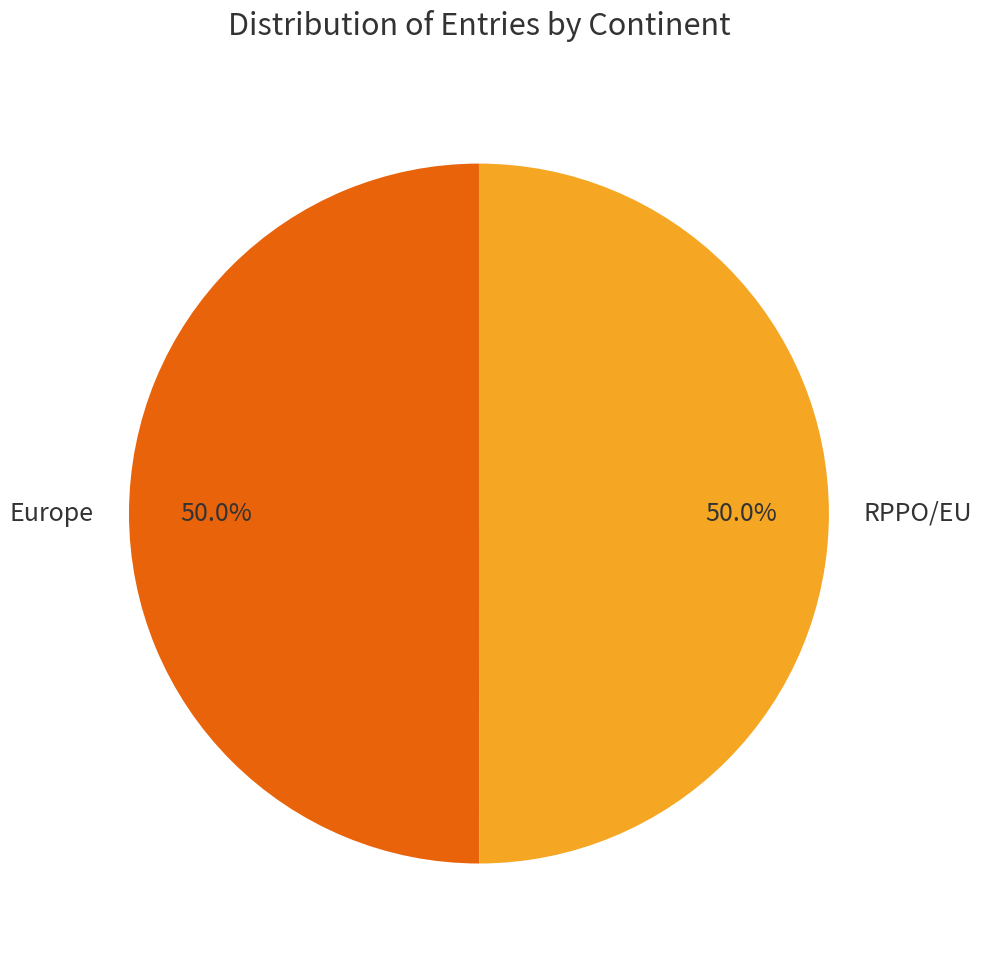

To the nearest percent, what is the average slice percentage?

50%